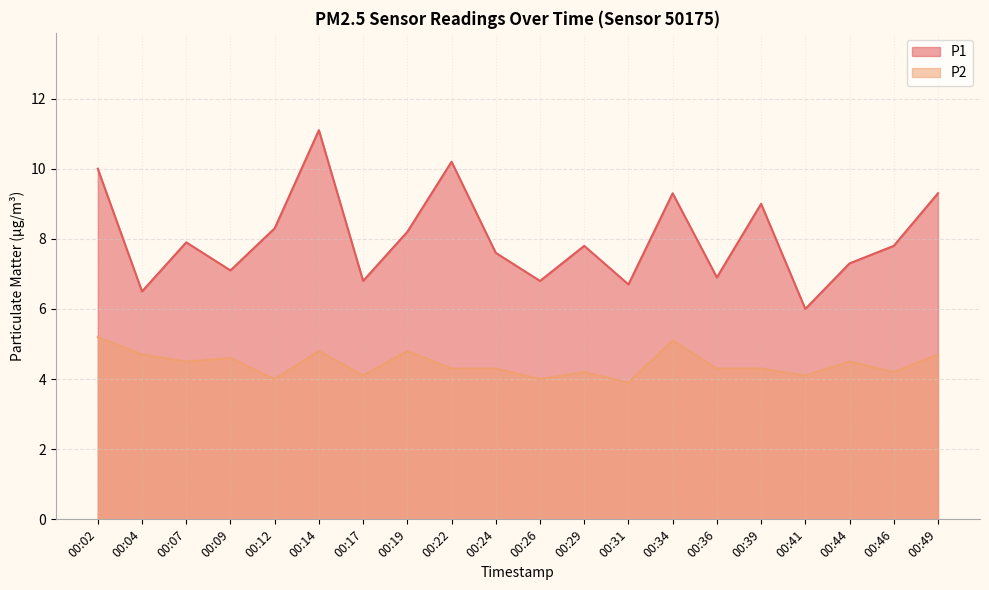

Between 00:12 and 00:36, which series saw the biggest shift?

P1